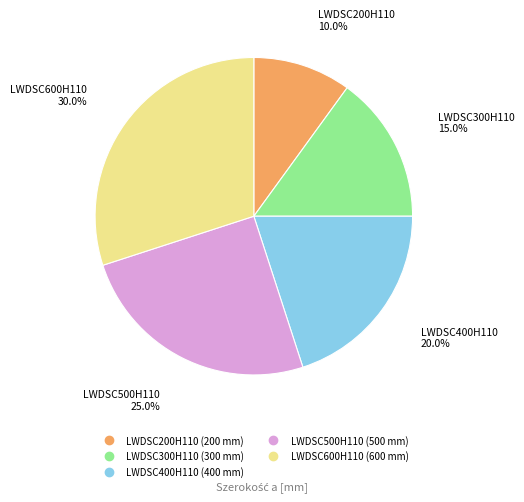

Which has a higher value, LWDSC300H110 or LWDSC500H110?

LWDSC500H110